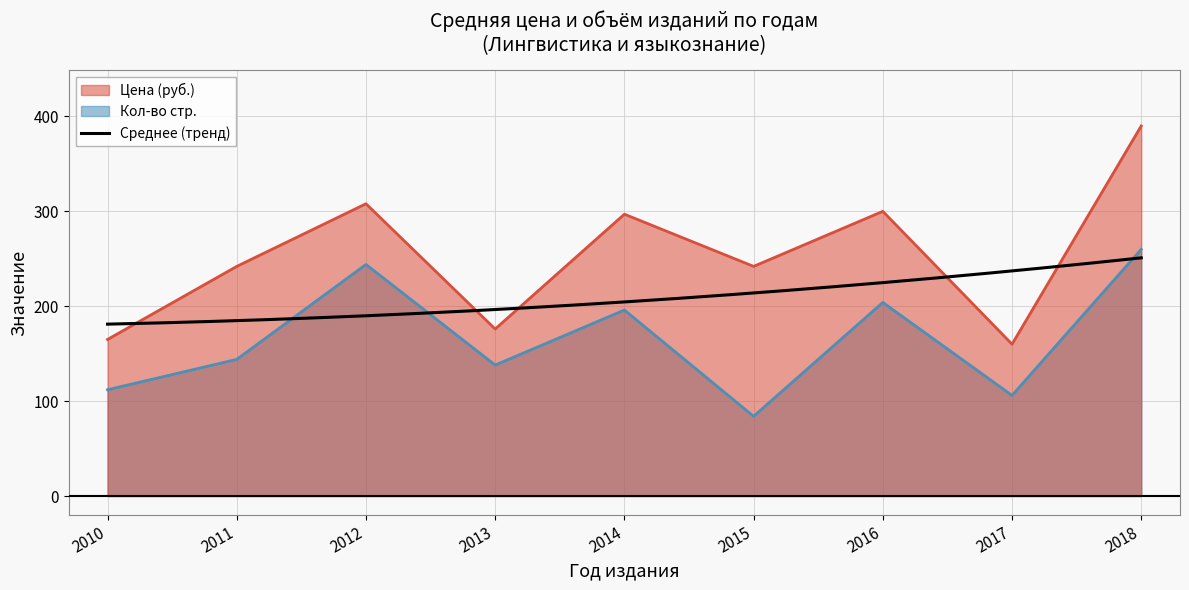

Which category has the lowest value in the Цена (руб.) series?

2017